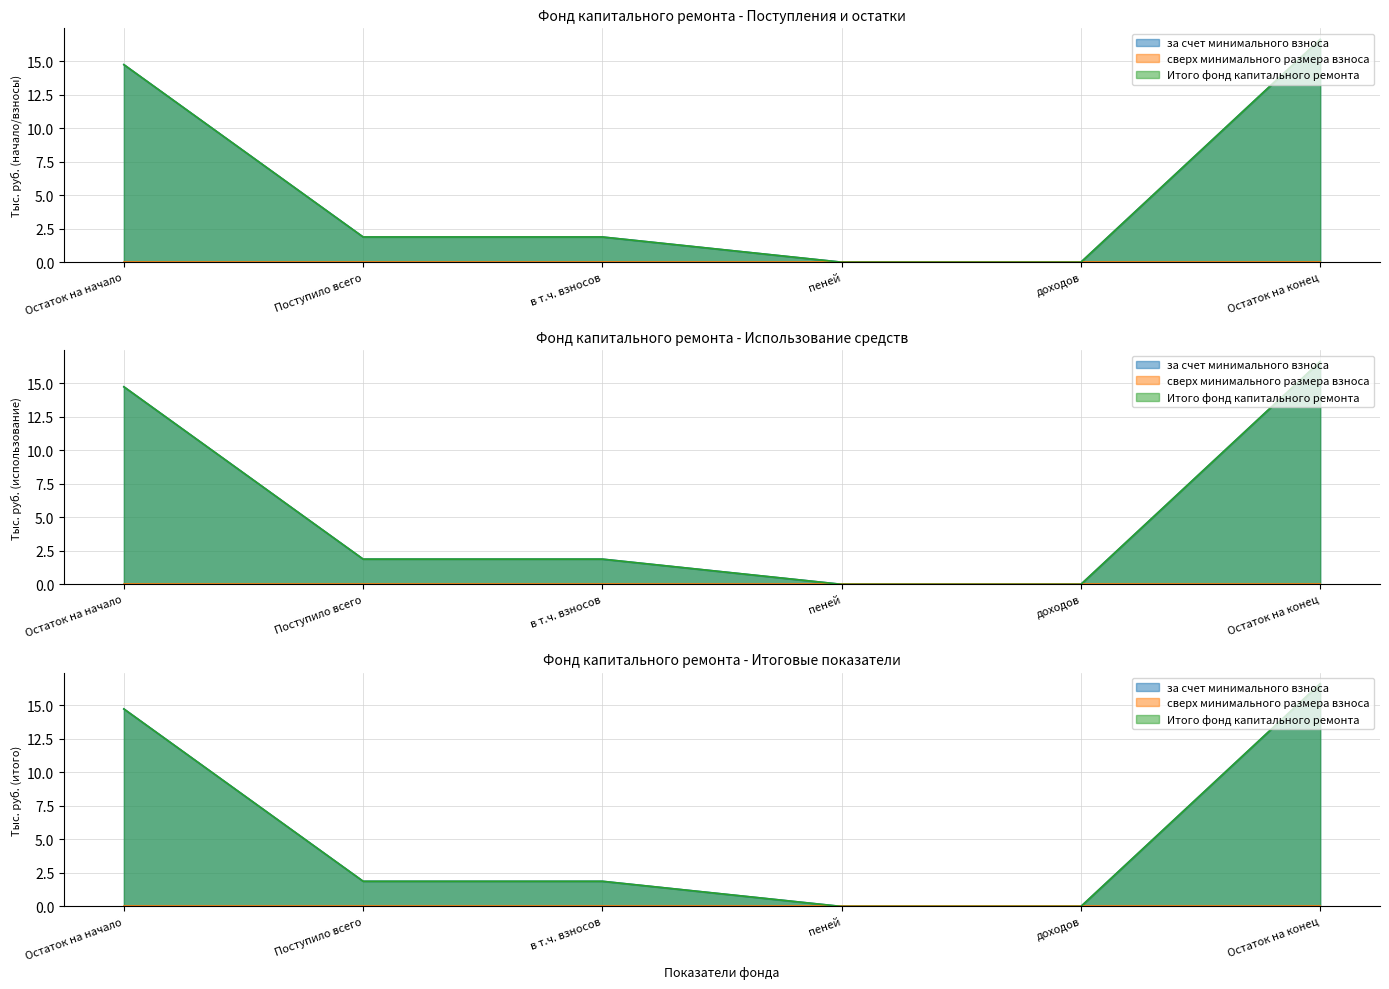

What is the total value across all series at Поступило всего?

3.8